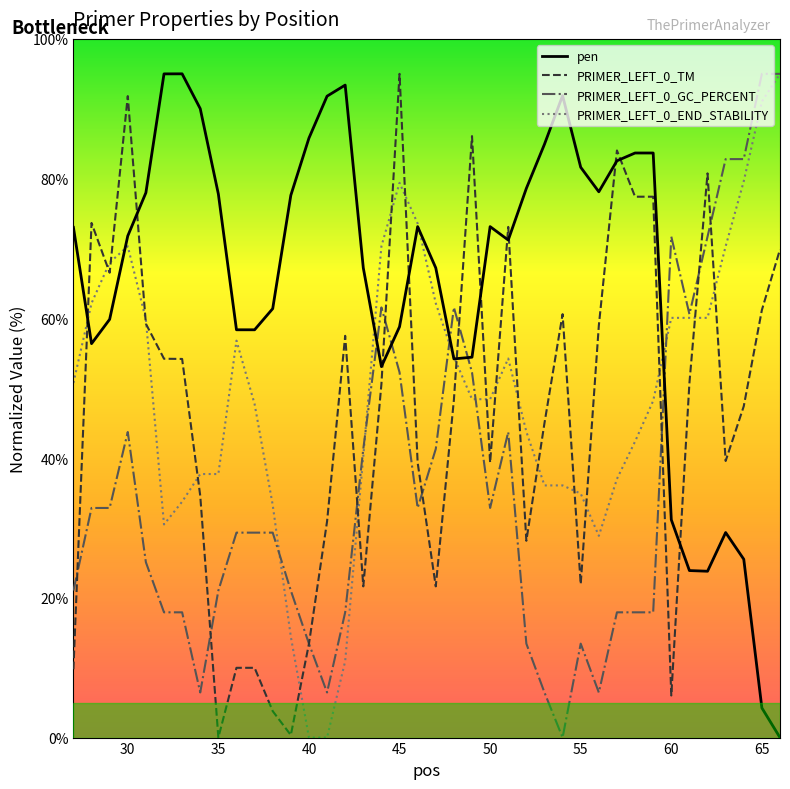

The PRIMER_LEFT_0_END_STABILITY series shows 60.1 at 60. True or false?

True